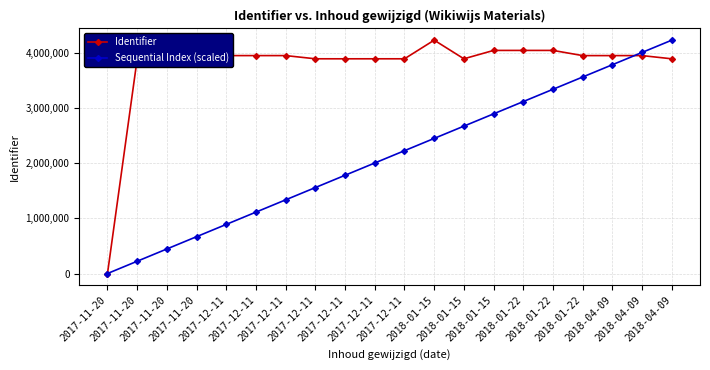

At which label is Identifier closest to 2117020?

2018-04-09